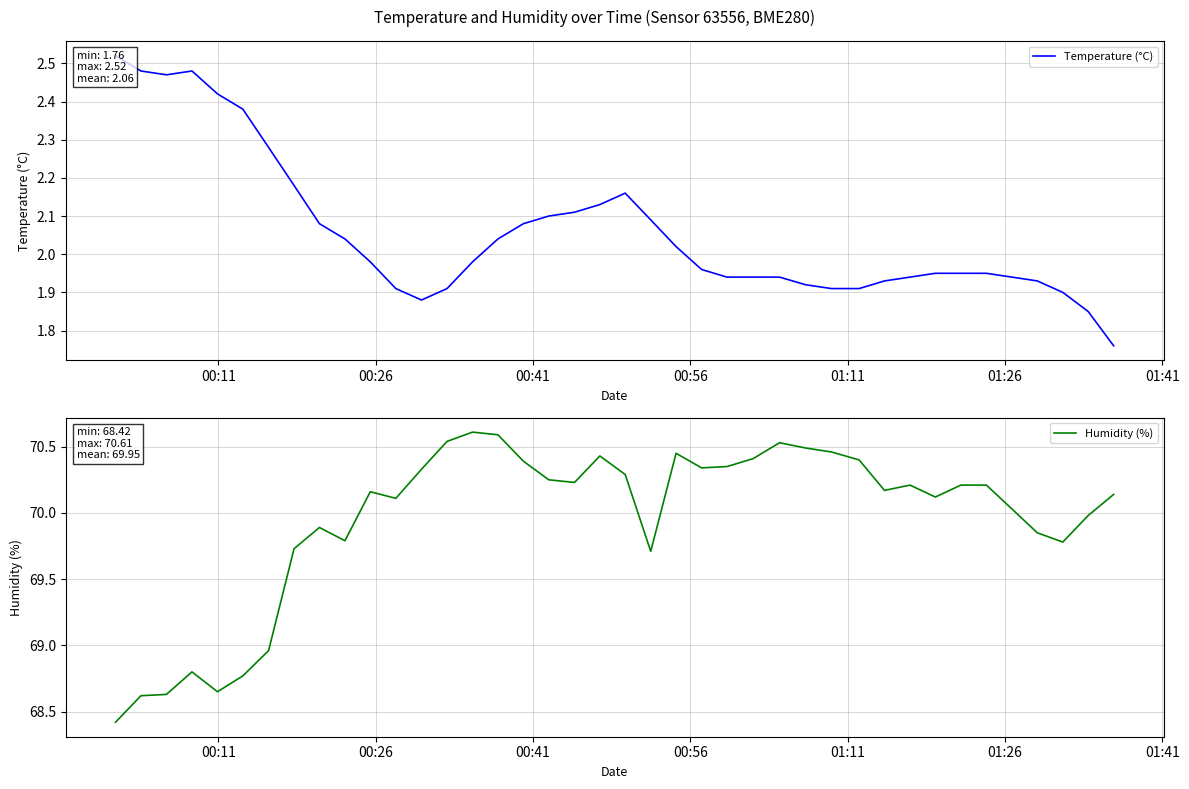

What is the minimum value for Humidity (%)?

68.4